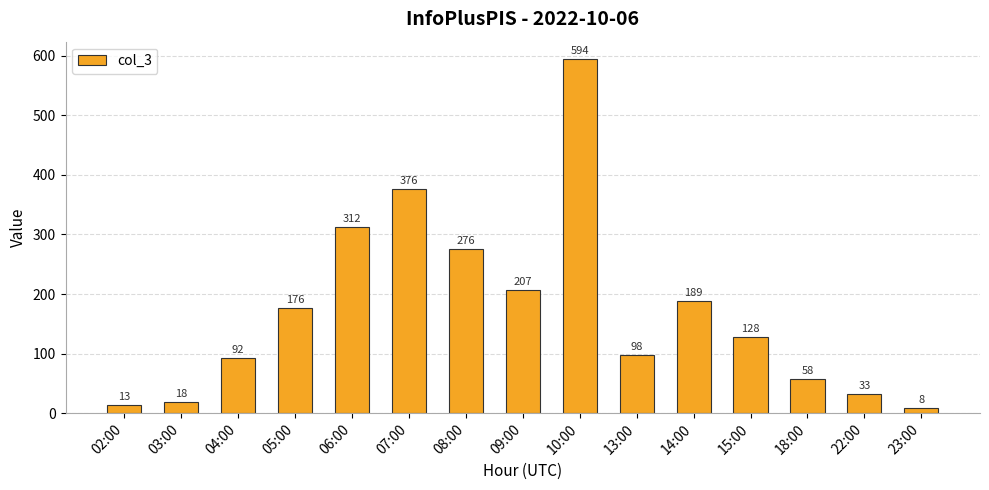

How many series are shown in this chart?

1